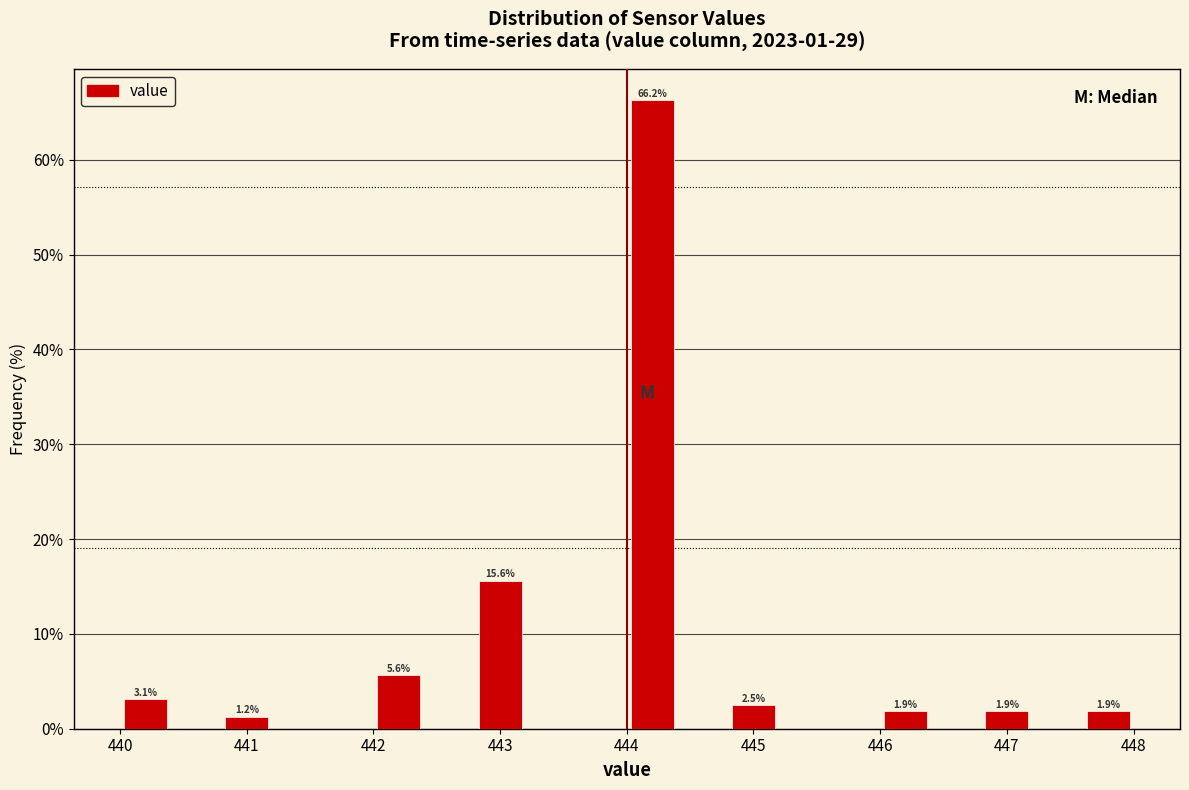

Which range on the x-axis has the tallest bar?

444.0 to 444.4